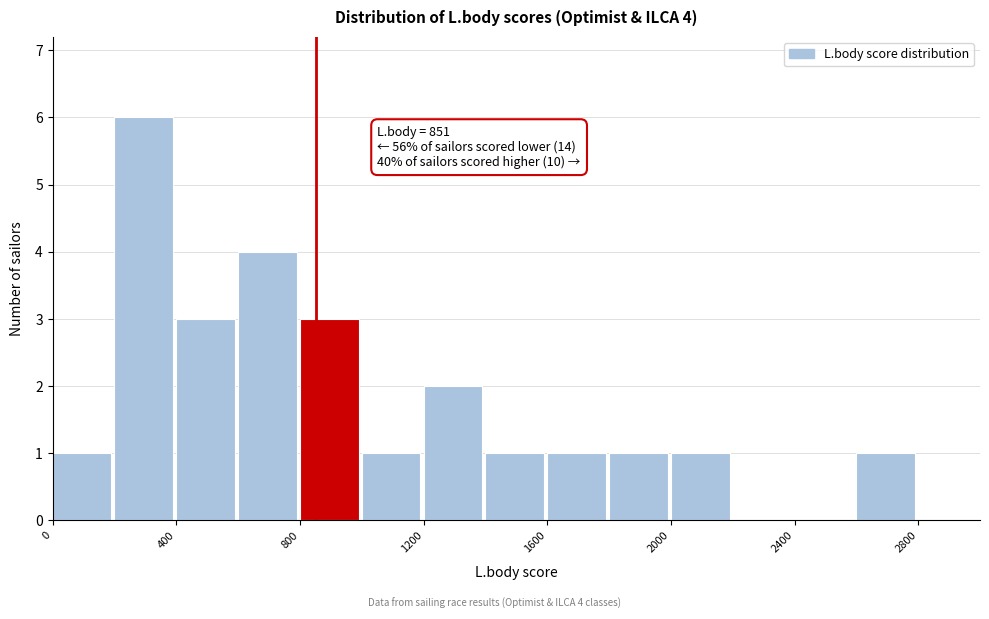

Over which range of the x-axis is the bar tallest?

200 to 400